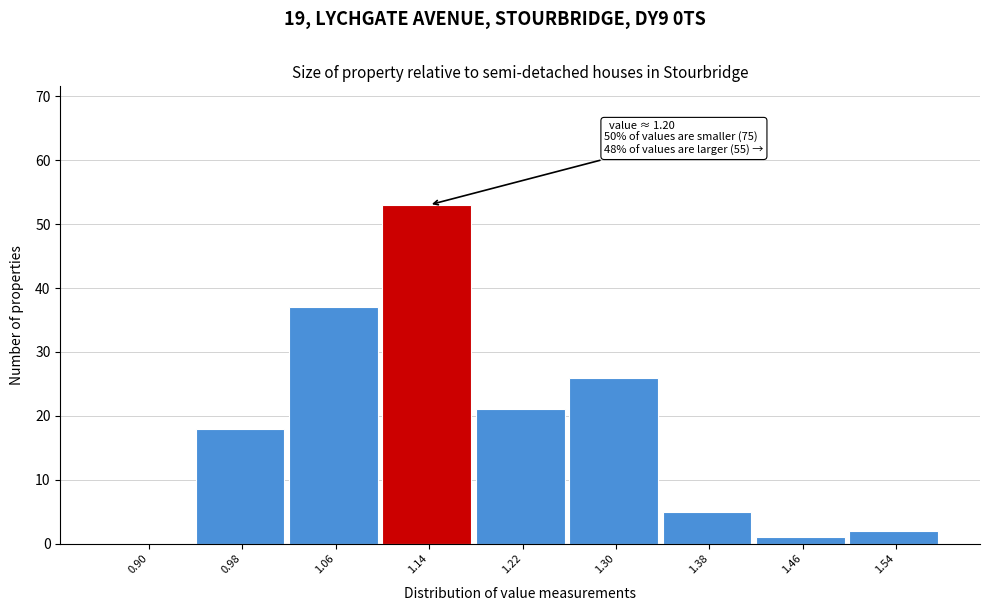

Reading left to right, transcribe all the data shown in this chart.

0.90=0	0.98=18	1.06=37	1.14=53	1.22=21	1.30=26	1.38=5	1.46=1	1.54=2